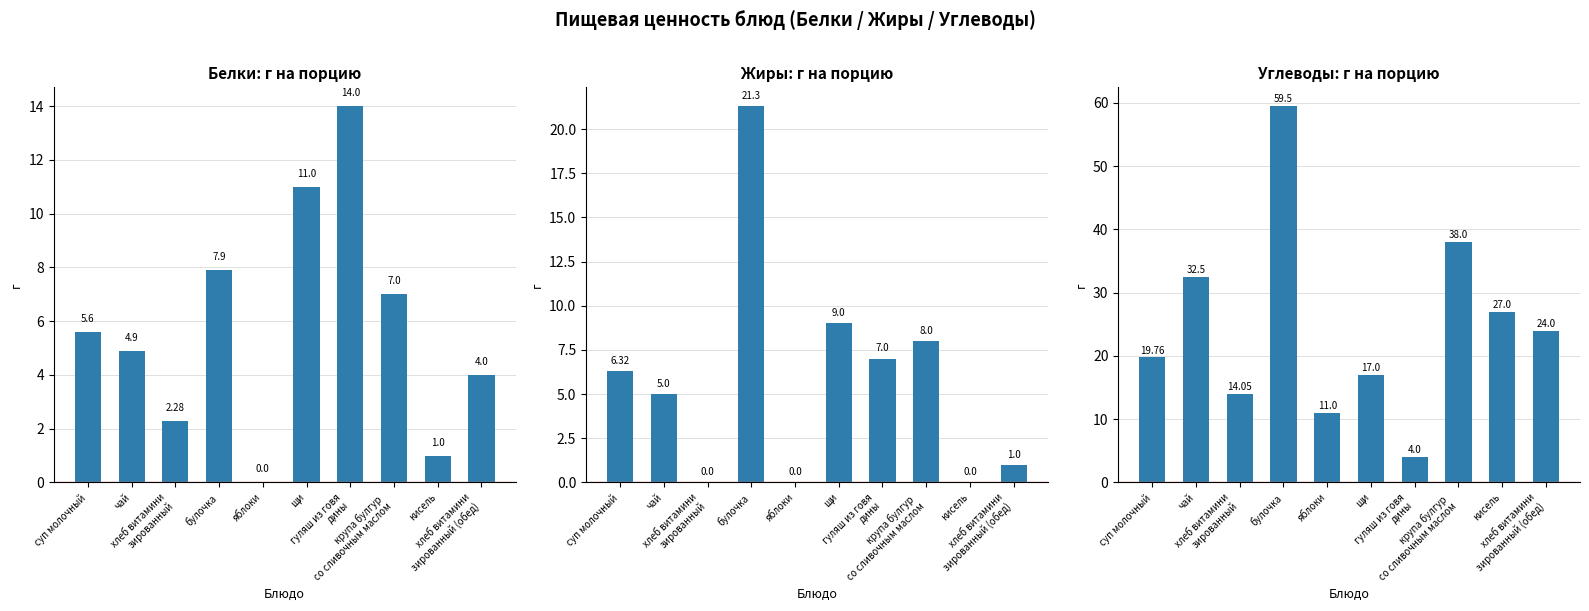

What is the lowest value of the Углеводы series?

4.0